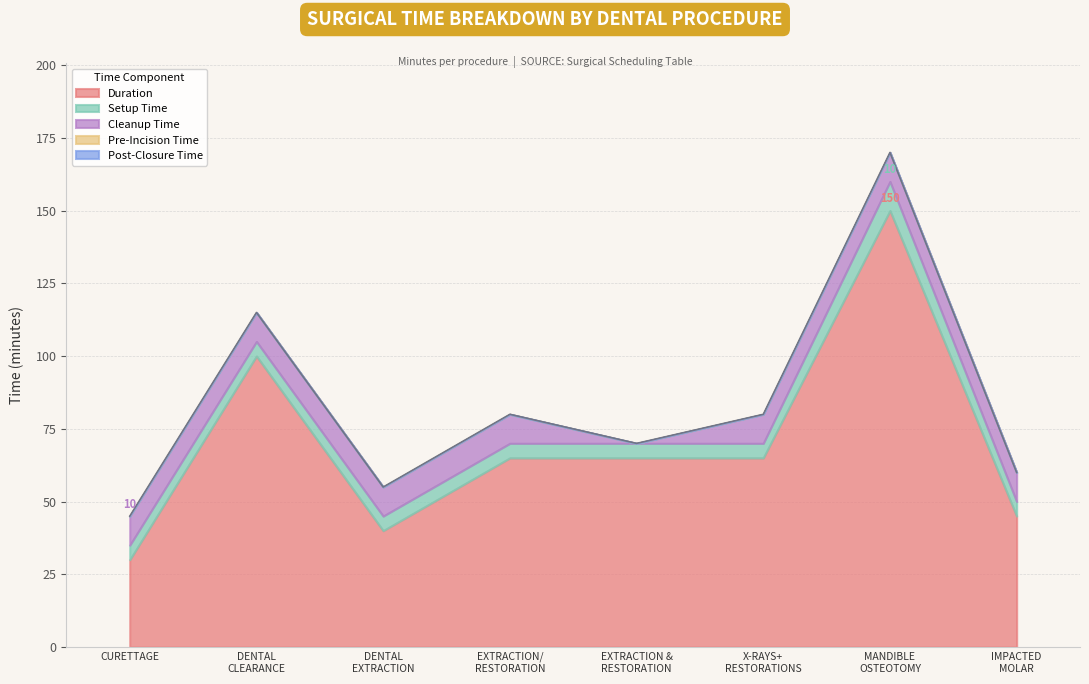

Does the chart have visible grid lines?

Yes